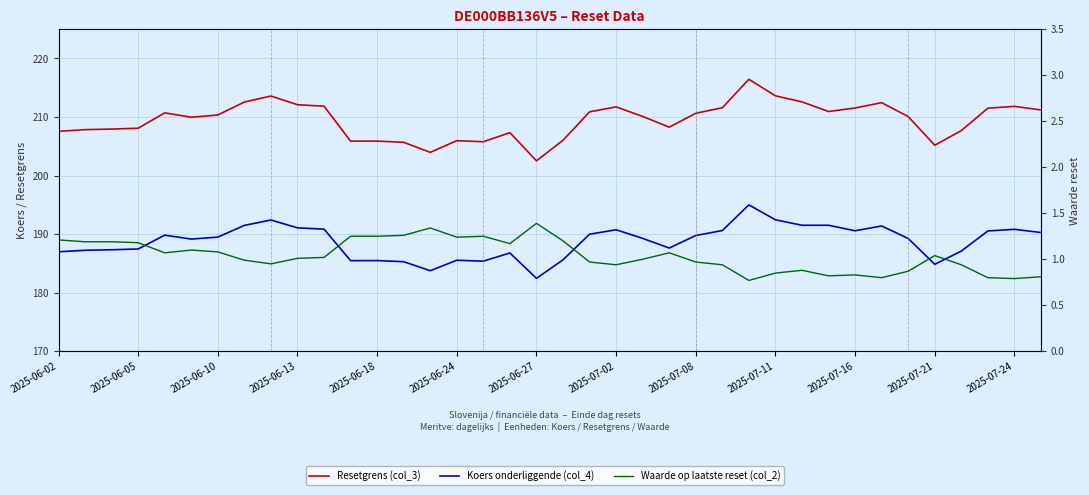

Reading left to right, what are all the values shown in this chart?

Resetgrens (col_3): 207.6	207.8	207.9	208.1	210.7	210.0	210.3	212.6	213.6	212.1	211.9	205.9	205.9	205.7	204.0	206.0	205.8	207.3	202.5	206.0	210.9	211.7	210.1	208.3	210.6	211.6	216.4	213.6	212.6	210.9	211.5	212.5	210.1	205.2	207.7	211.5	211.8	211.2
Koers onderliggende (col_4): 187.0	187.2	187.3	187.5	189.8	189.2	189.5	191.5	192.4	191.1	190.9	185.5	185.5	185.3	183.8	185.6	185.4	186.8	182.4	185.6	190.0	190.8	189.3	187.6	189.8	190.6	195.0	192.4	191.5	191.5	190.6	191.4	189.3	184.8	187.1	190.6	190.8	190.3
Waarde op laatste reset (col_2): 1.2	1.2	1.2	1.2	1.1	1.1	1.1	1.0	0.9	1.0	1.0	1.2	1.2	1.3	1.3	1.2	1.2	1.2	1.4	1.2	1.0	0.9	1.0	1.1	1.0	0.9	0.8	0.8	0.9	0.8	0.8	0.8	0.9	1.0	0.9	0.8	0.8	0.8